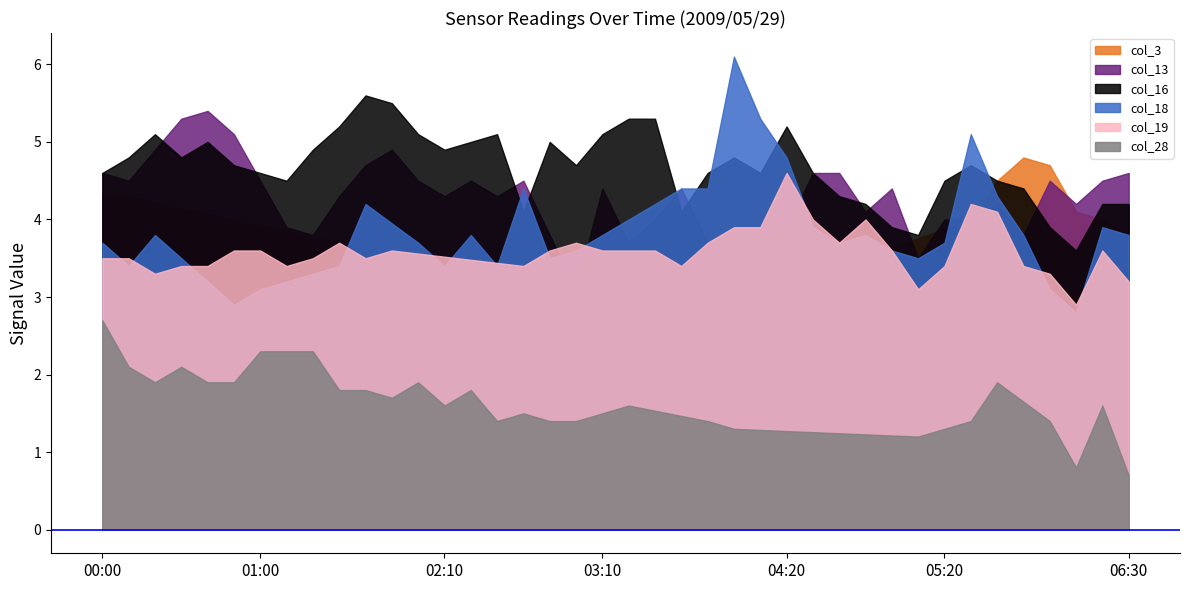

How many distinct data groups are displayed?

6